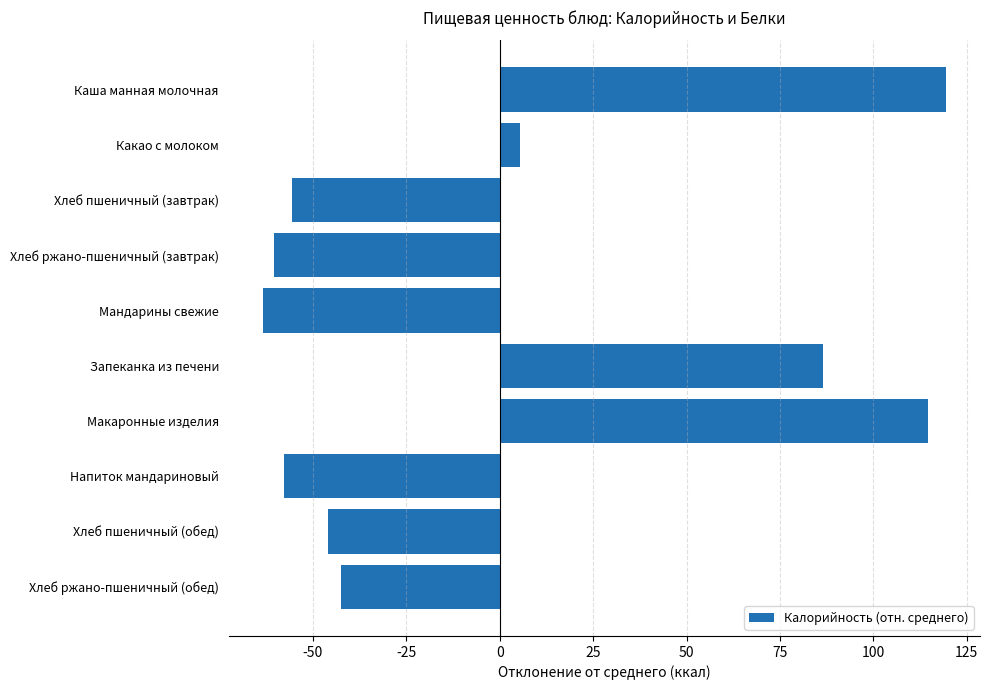

The value at Каша манная молочная is 119.4. True or false?

True